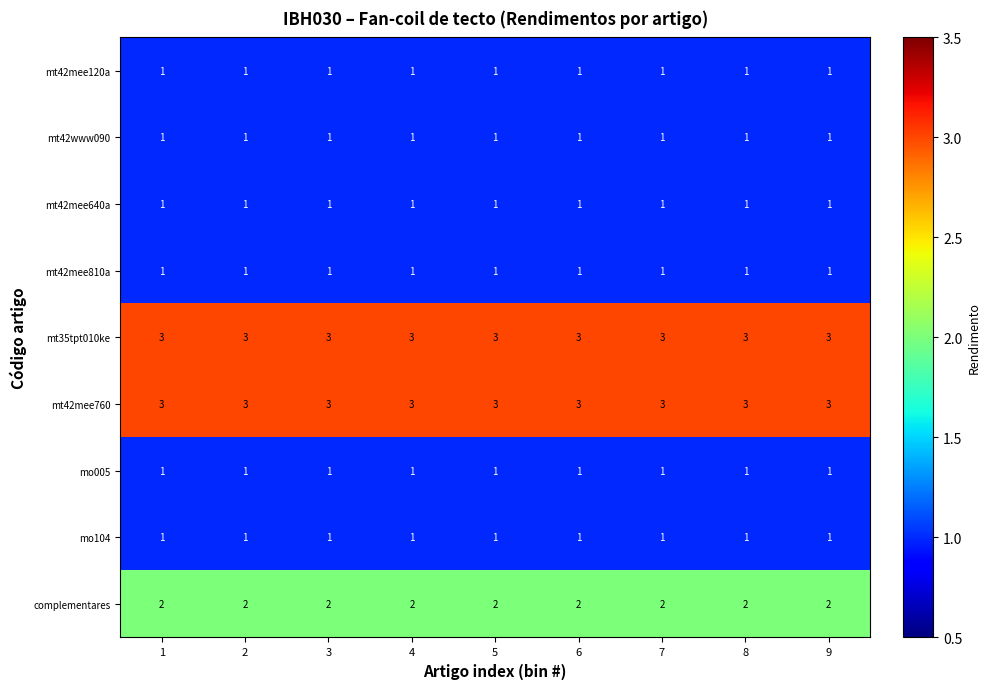

What is the total value across all series at 7?

14